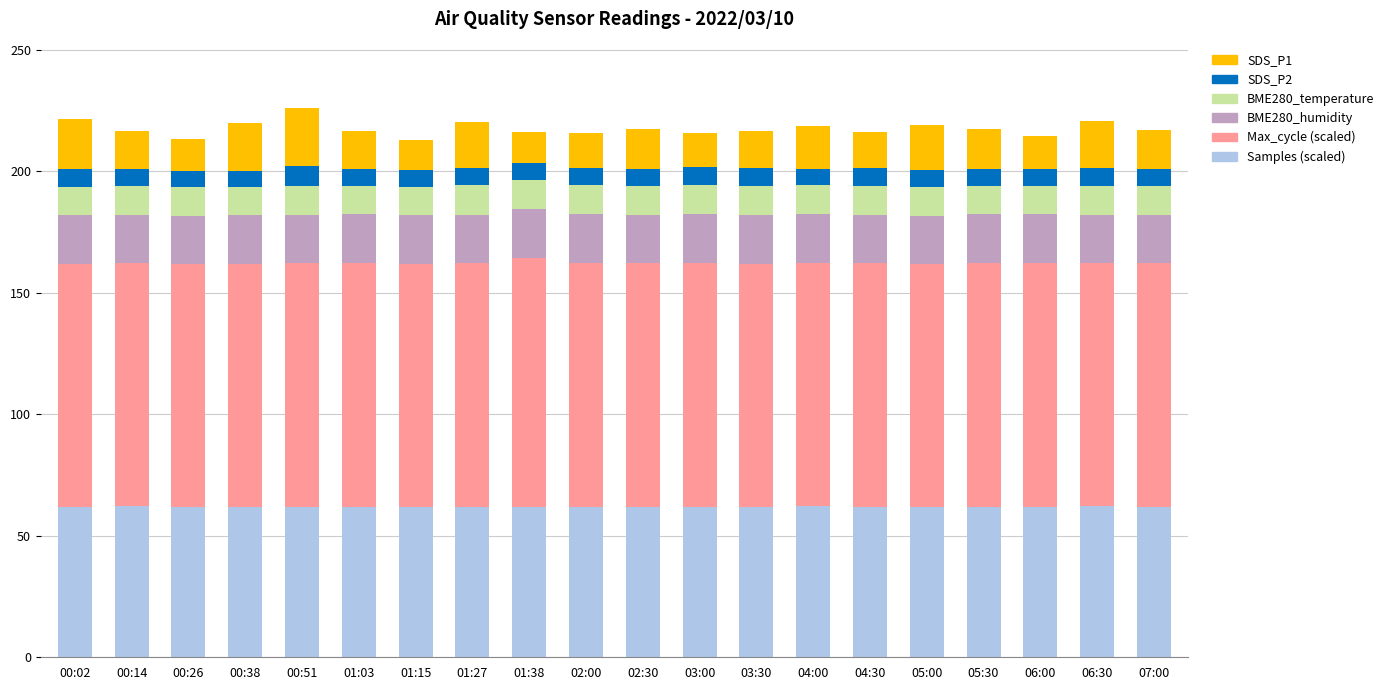

What is the total value across all series at 02:00?

216.0